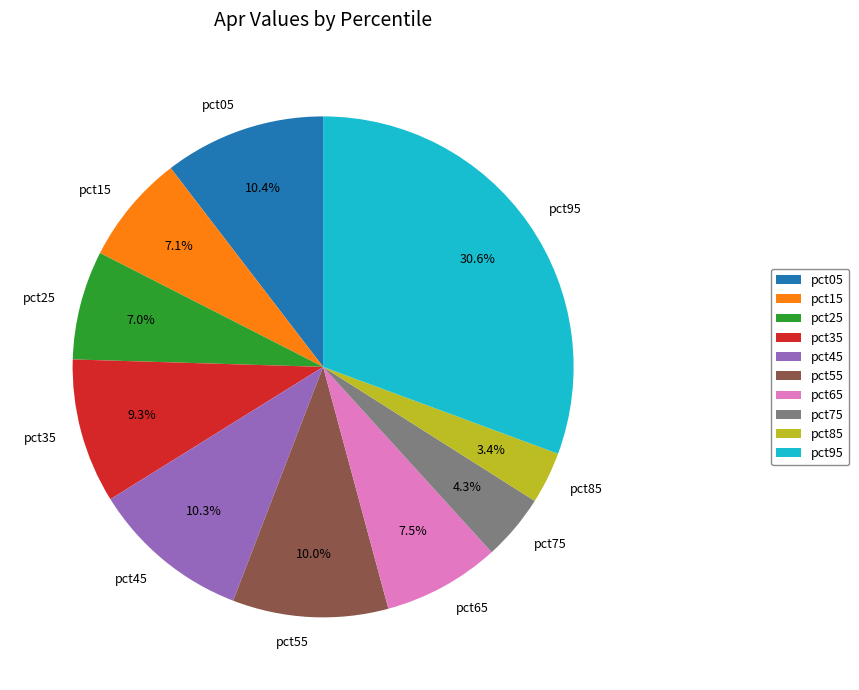

What is the smallest slice in the pie chart?

pct85